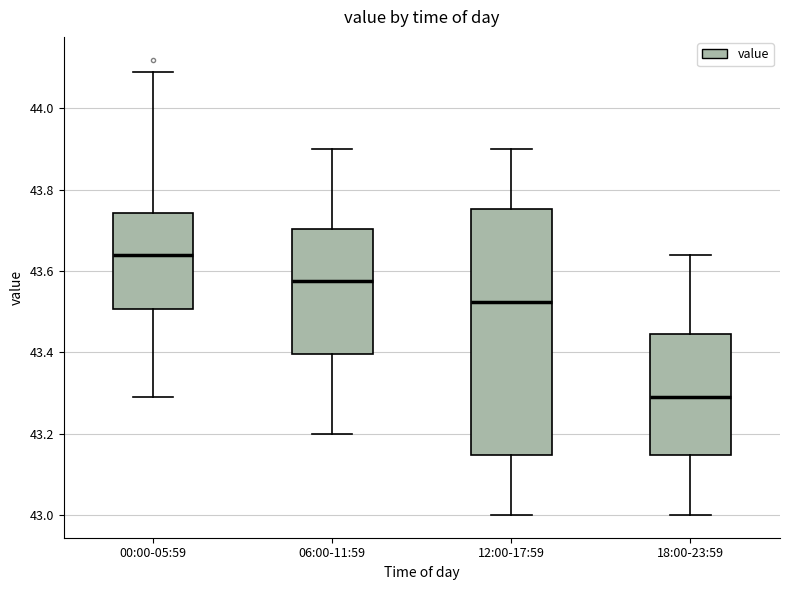

Which box is the tallest, from its lower edge to its upper edge?

12:00-17:59